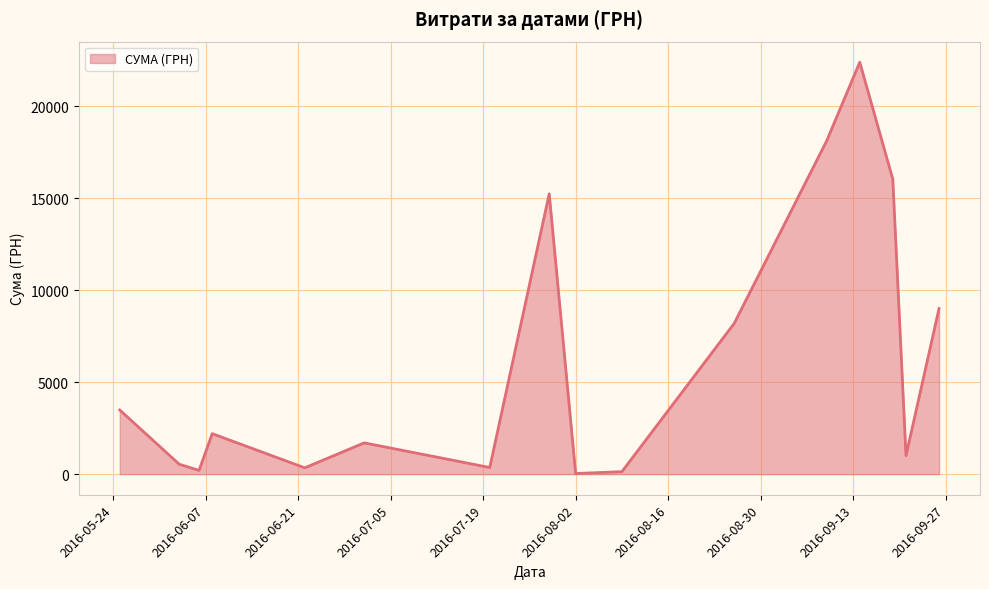

What is the maximum value shown in the chart?

22400.7